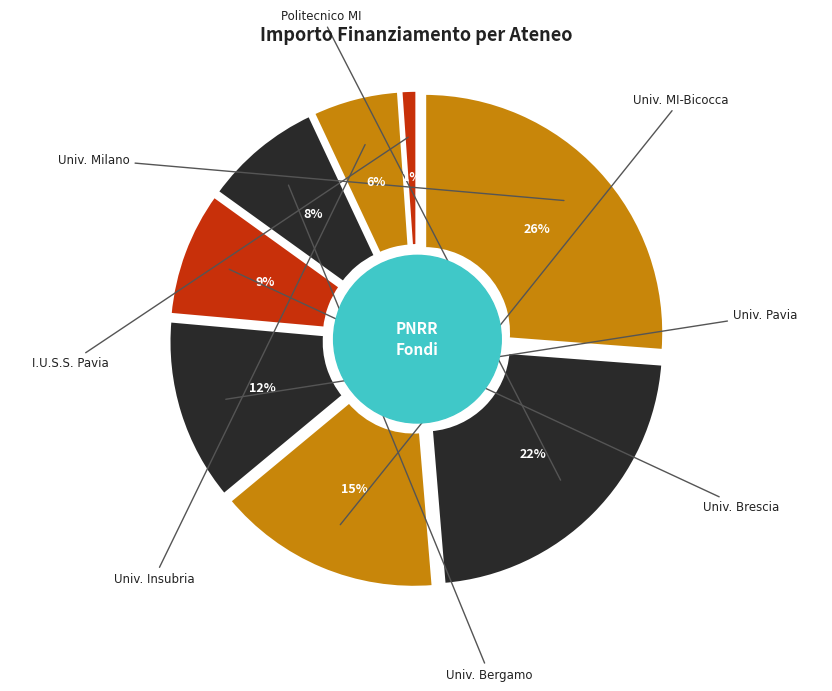

To the nearest percent, what portion does UNIVERSITA DEGLI STUDI DI BERGAMO represent?

8%